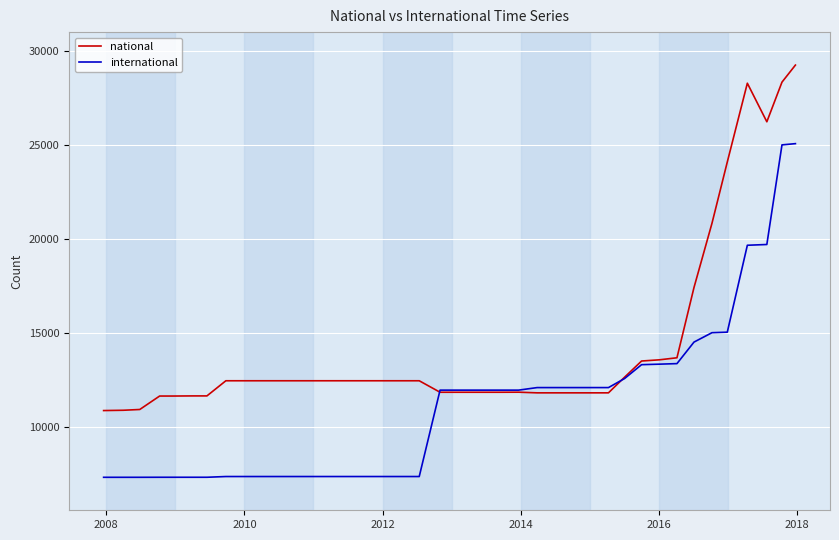

Does the chart display data point markers on the line(s)?

No